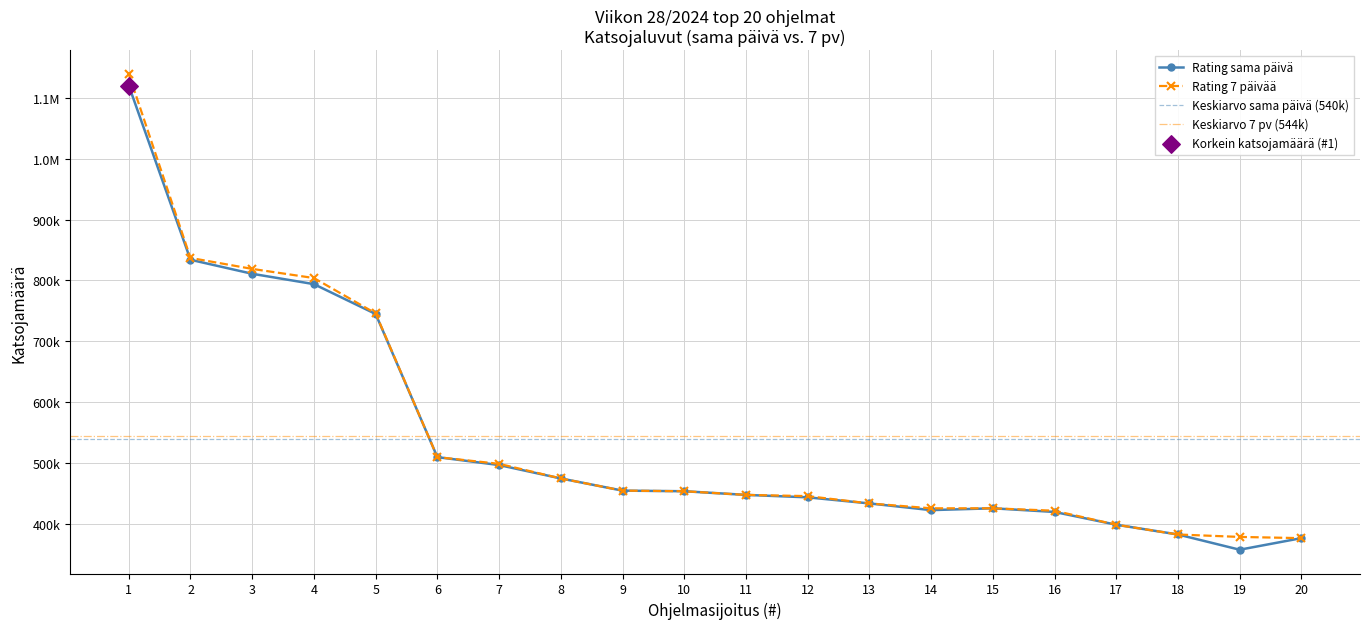

At how many categories does at least one series exceed 814586?

3